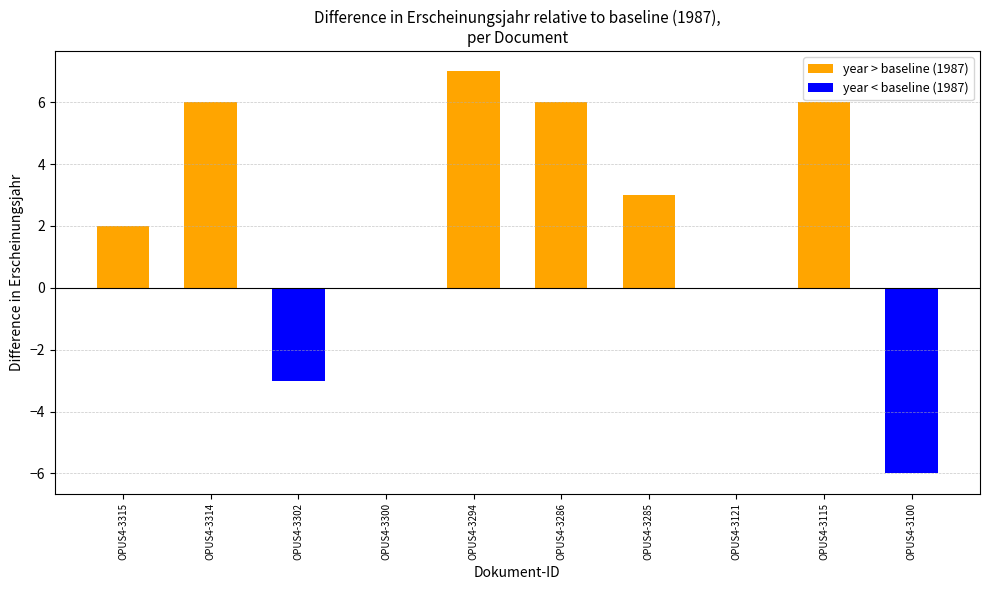

Rank the categories by value from highest to lowest.

OPUS4-3294, OPUS4-3314, OPUS4-3286, OPUS4-3115, OPUS4-3285, OPUS4-3315, OPUS4-3300, OPUS4-3121, OPUS4-3302, OPUS4-3100